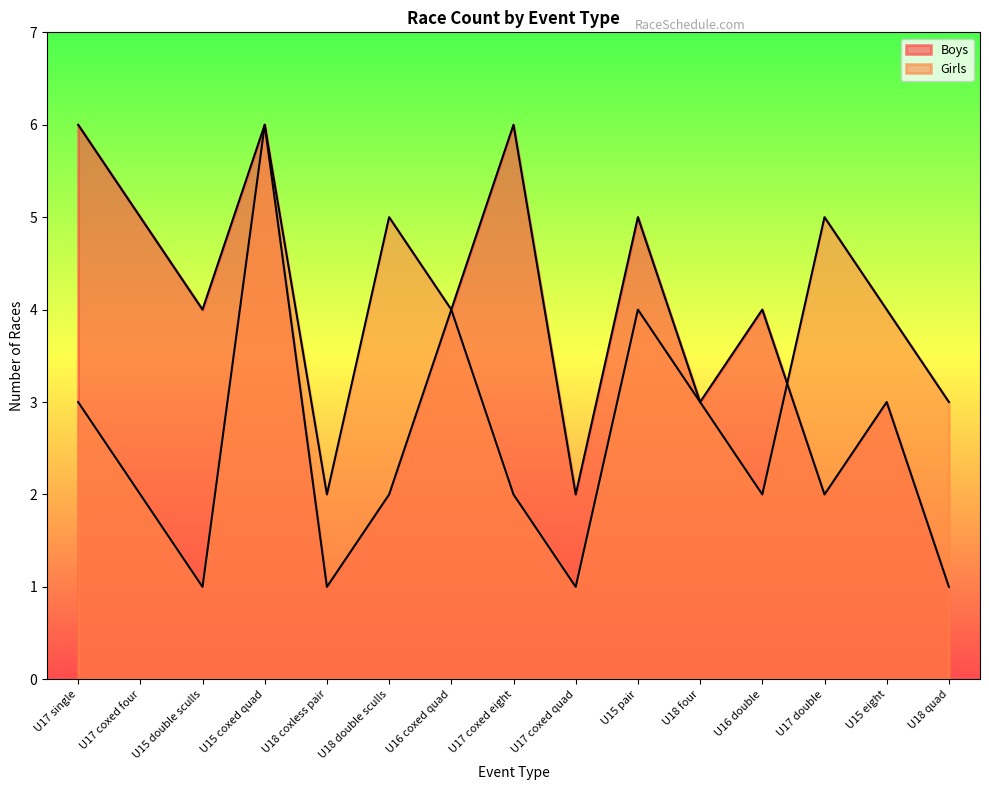

At which label does Boys reach its peak?

U17 single